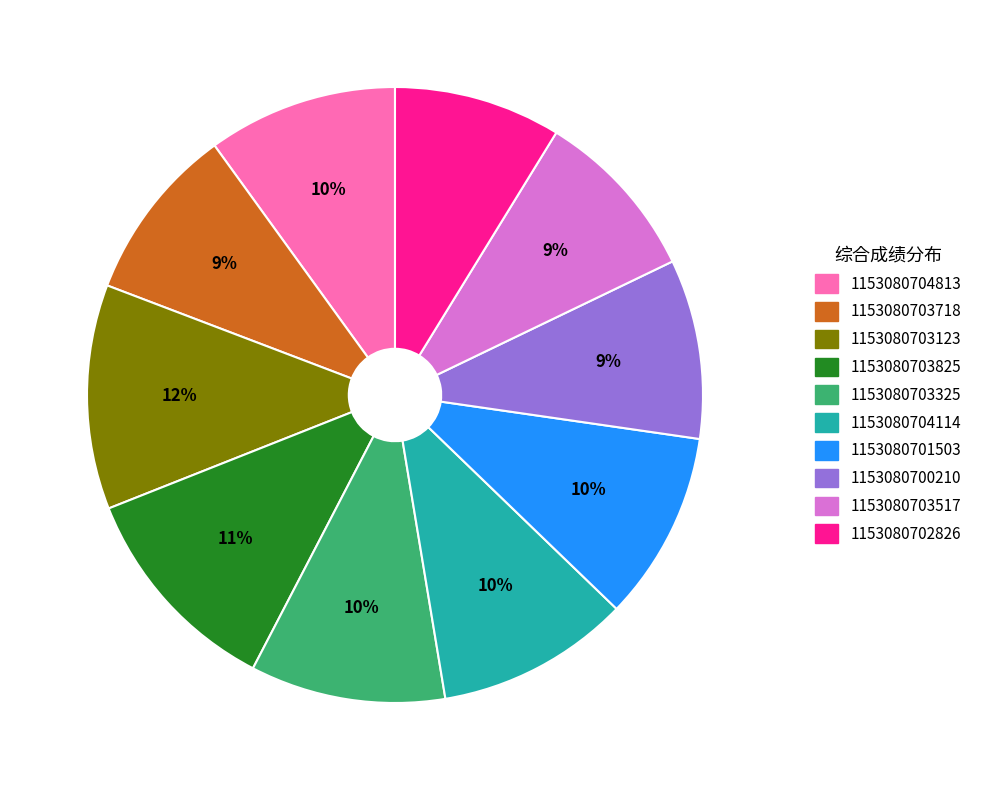

Combined, do 1153080703718 and 1153080703325 account for over 50%?

No